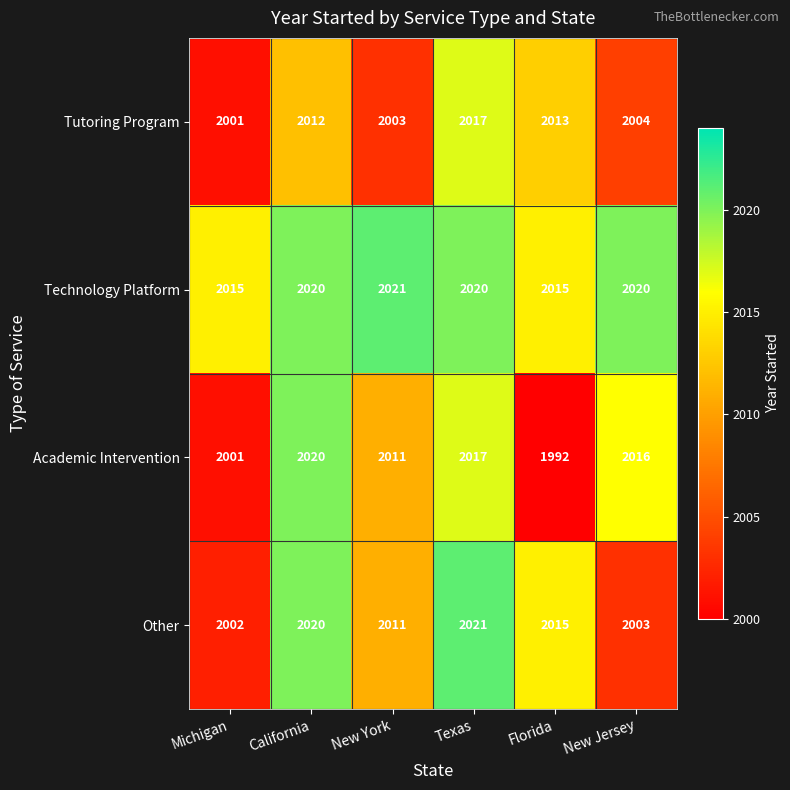

Reading left to right, list all the values displayed in this chart.

Tutoring Program: 2001	2012	2003	2017	2013	2004
Technology Platform: 2015	2020	2021	2020	2015	2020
Academic Intervention: 2001	2020	2011	2017	1992	2016
Other: 2002	2020	2011	2021	2015	2003